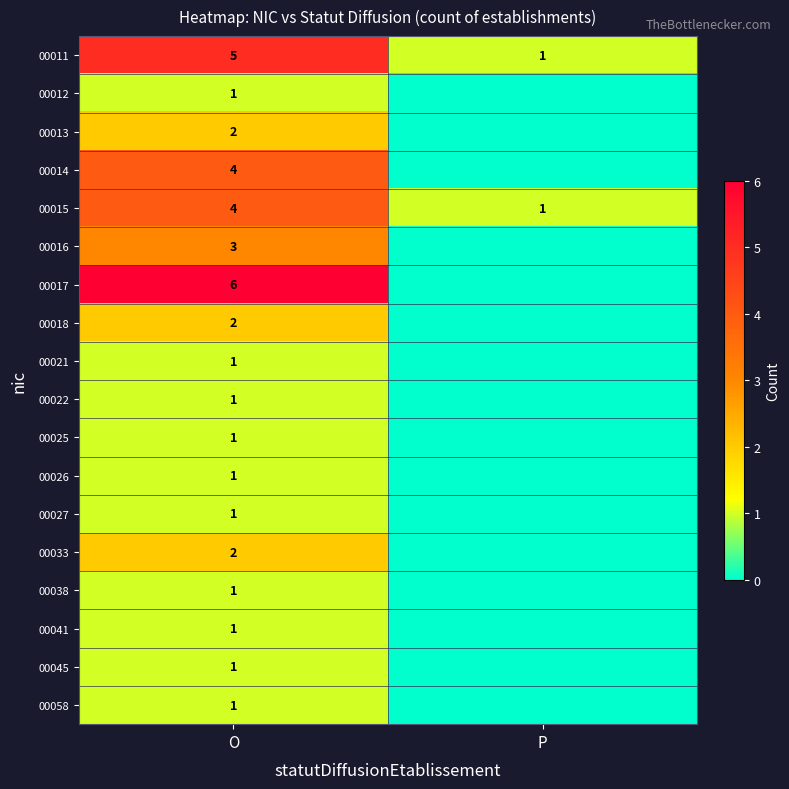

True or false: 00015 has a value of 4 at O.

True